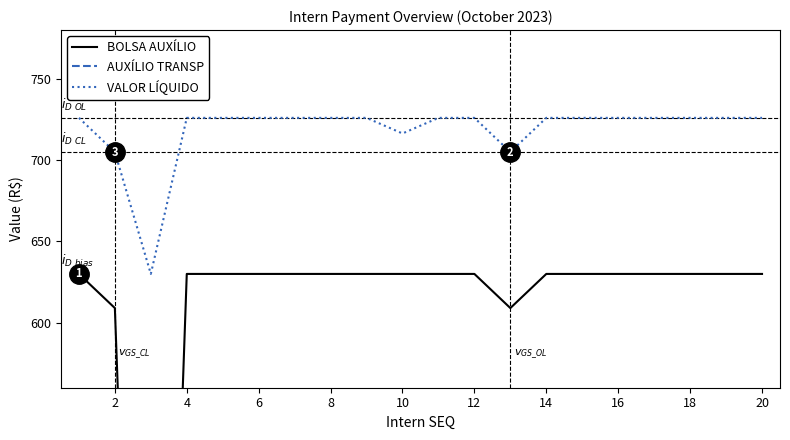

The VALOR LÍQUIDO series shows 726.0 at 18. True or false?

True